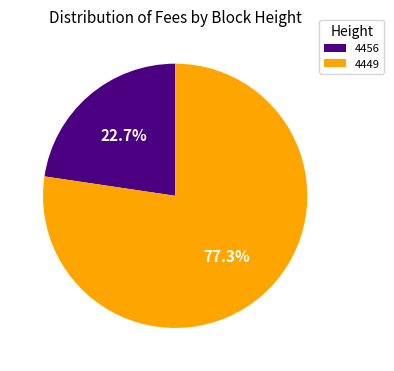

Does 4449 represent more than half of the total?

Yes